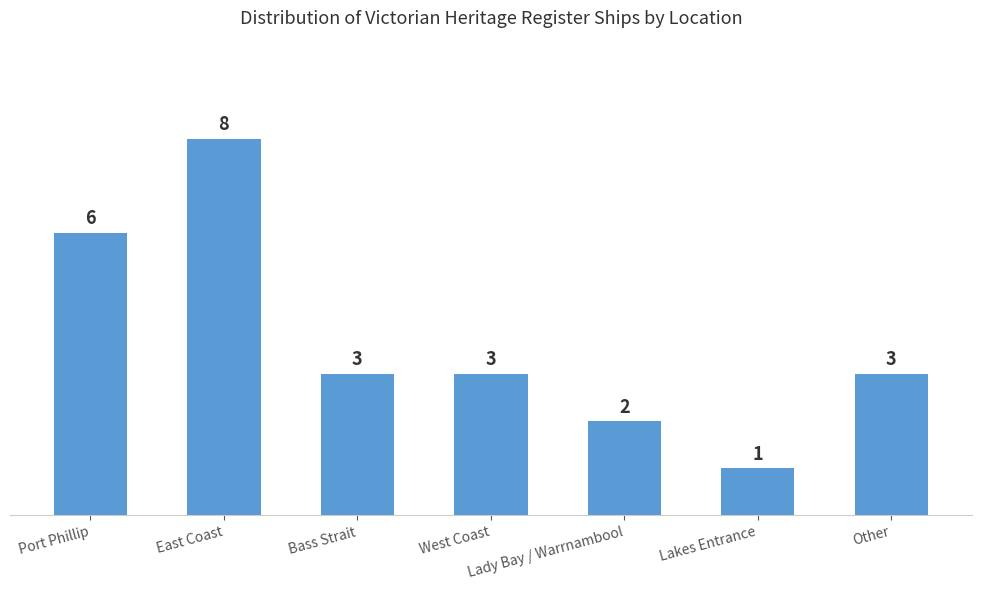

At which label does the data first exceed 3?

Port Phillip